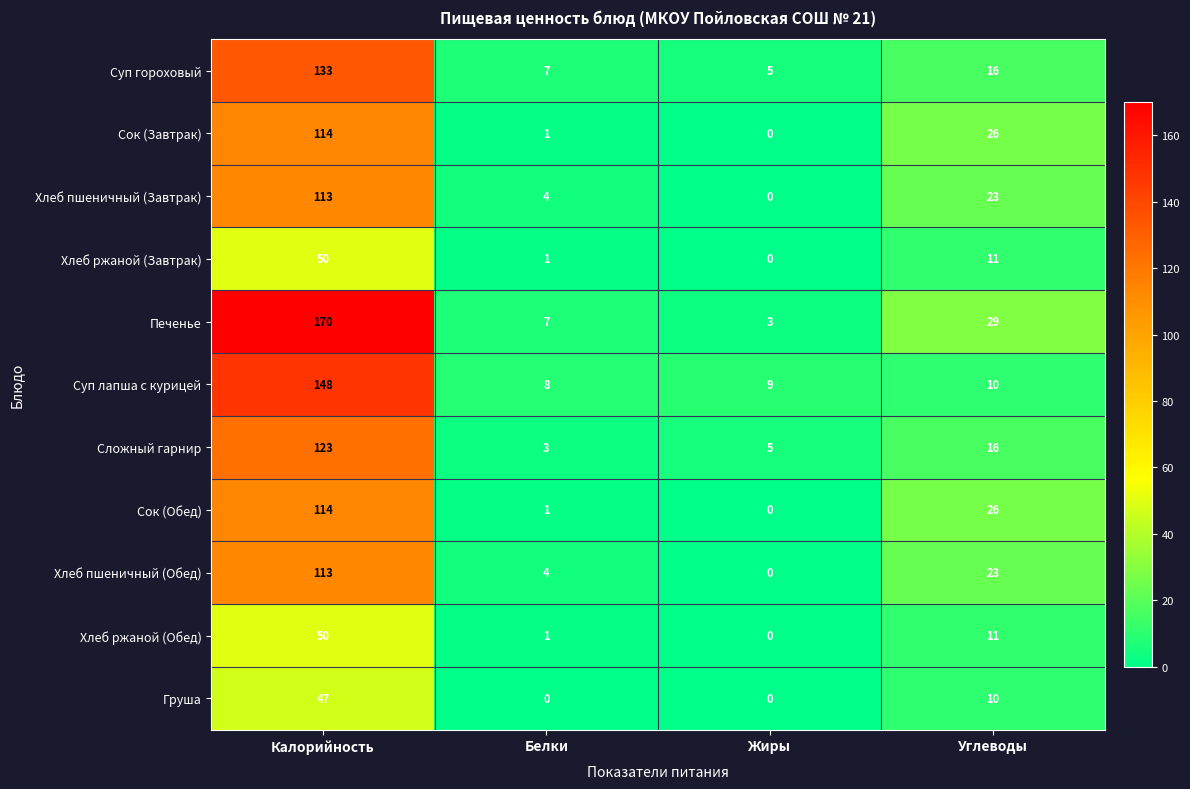

Which series has the largest total across all categories?

Печенье